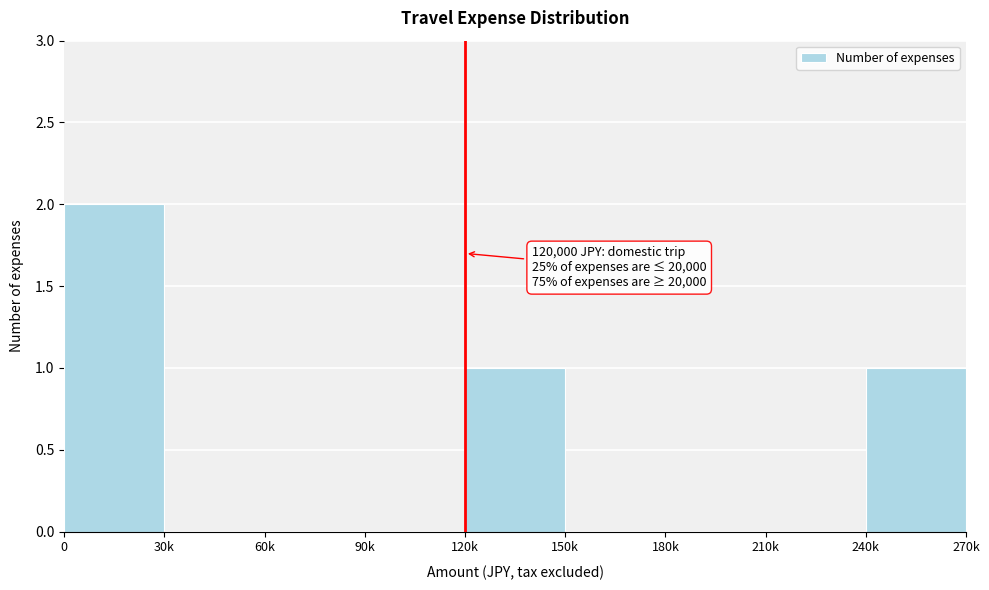

Reading right to left, transcribe all the data shown in this chart.

240k=1	210k=0	180k=0	150k=0	120k=1	90k=0	60k=0	30k=0	0=2